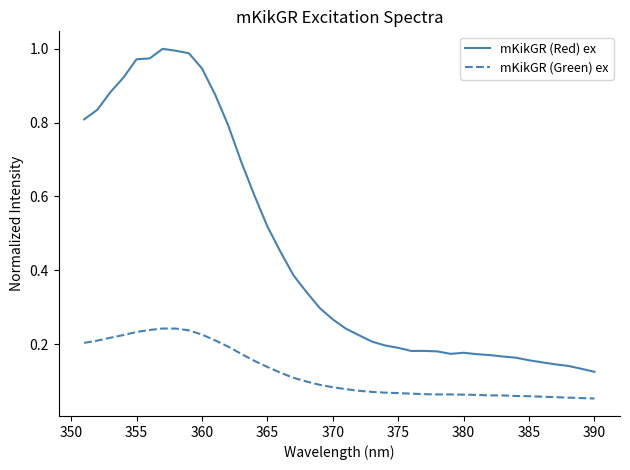

True or false: mKikGR (Green) ex and mKikGR (Red) ex cross at least once.

False